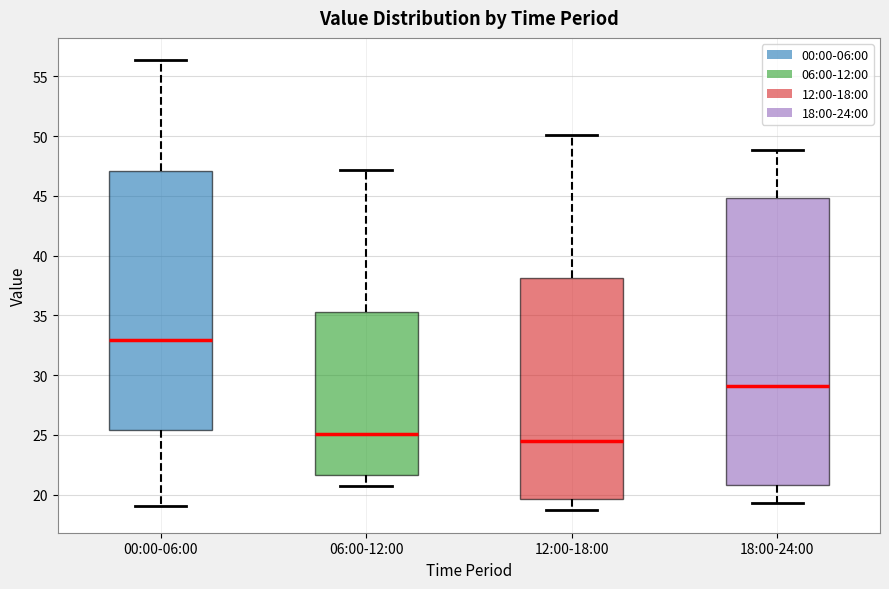

Where is the lower edge of the box for 00:00-06:00 on the y-axis? The values are not printed on the chart, so give them approximately, as read against the axis.

25.5